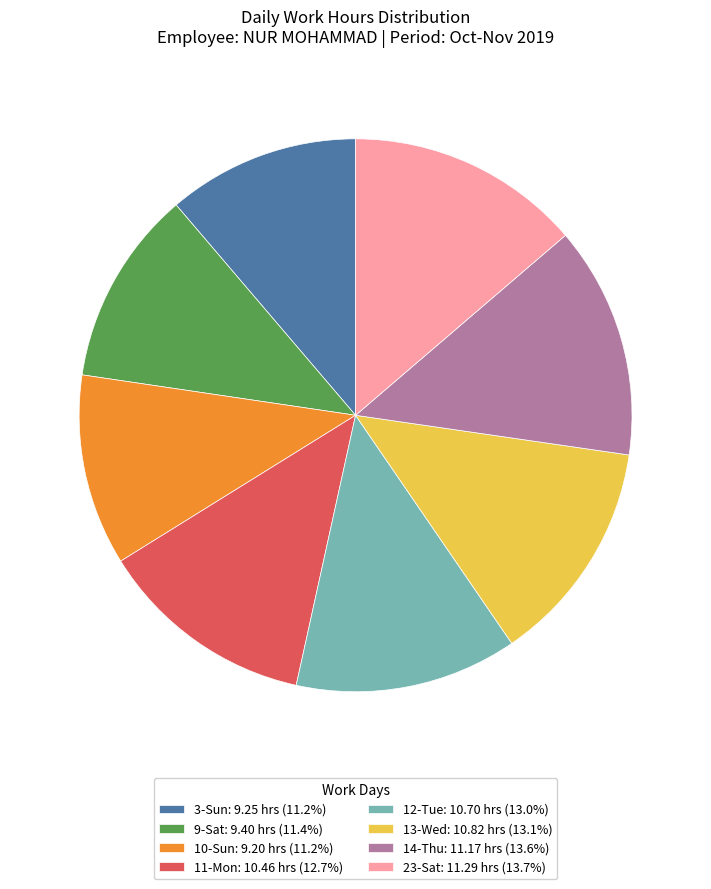

Is there a majority slice in this chart?

No